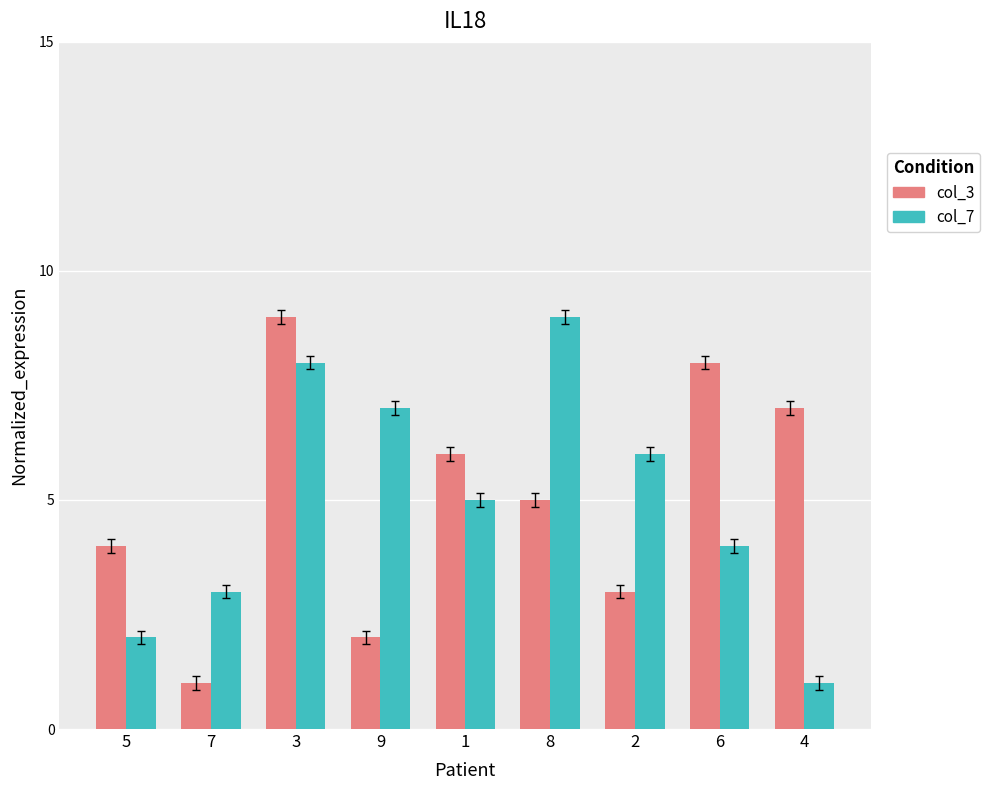

List the labels in order of col_3 value, smallest first.

7, 9, 2, 5, 8, 1, 4, 6, 3